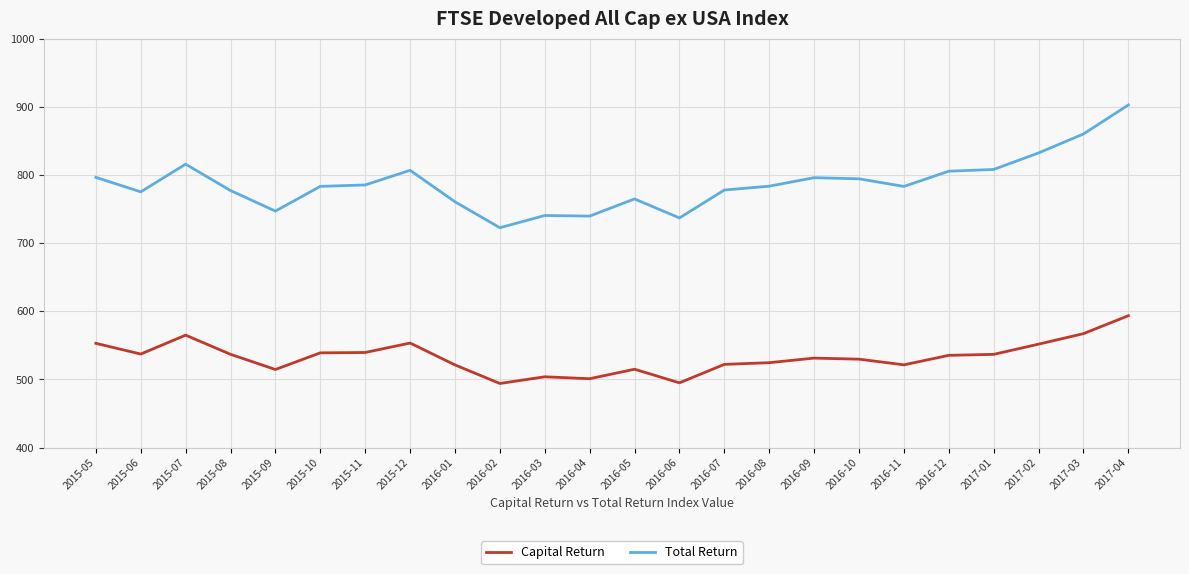

True or false: Capital Return and Total Return cross at least once.

False